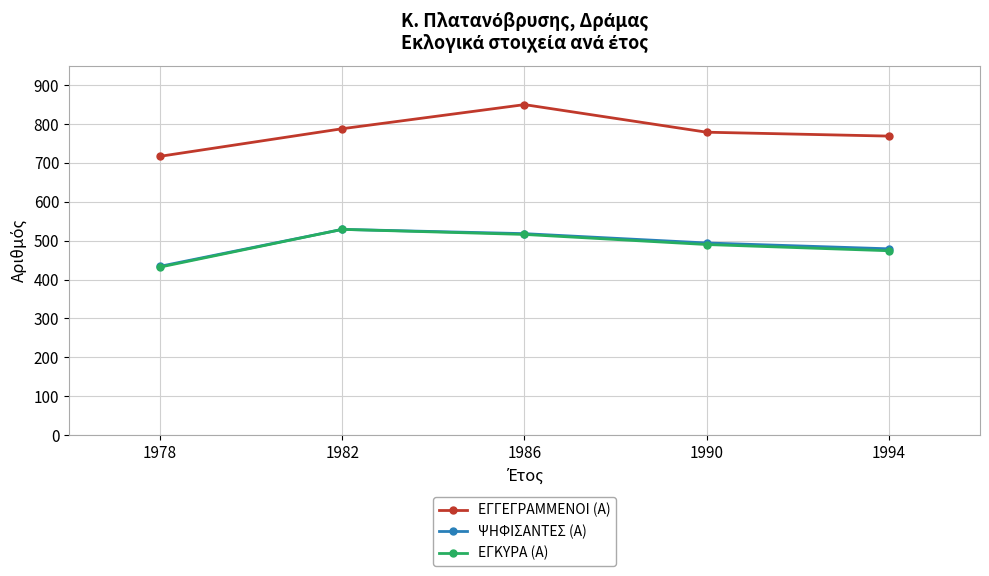

At which category is the sum across all series the highest?

1986